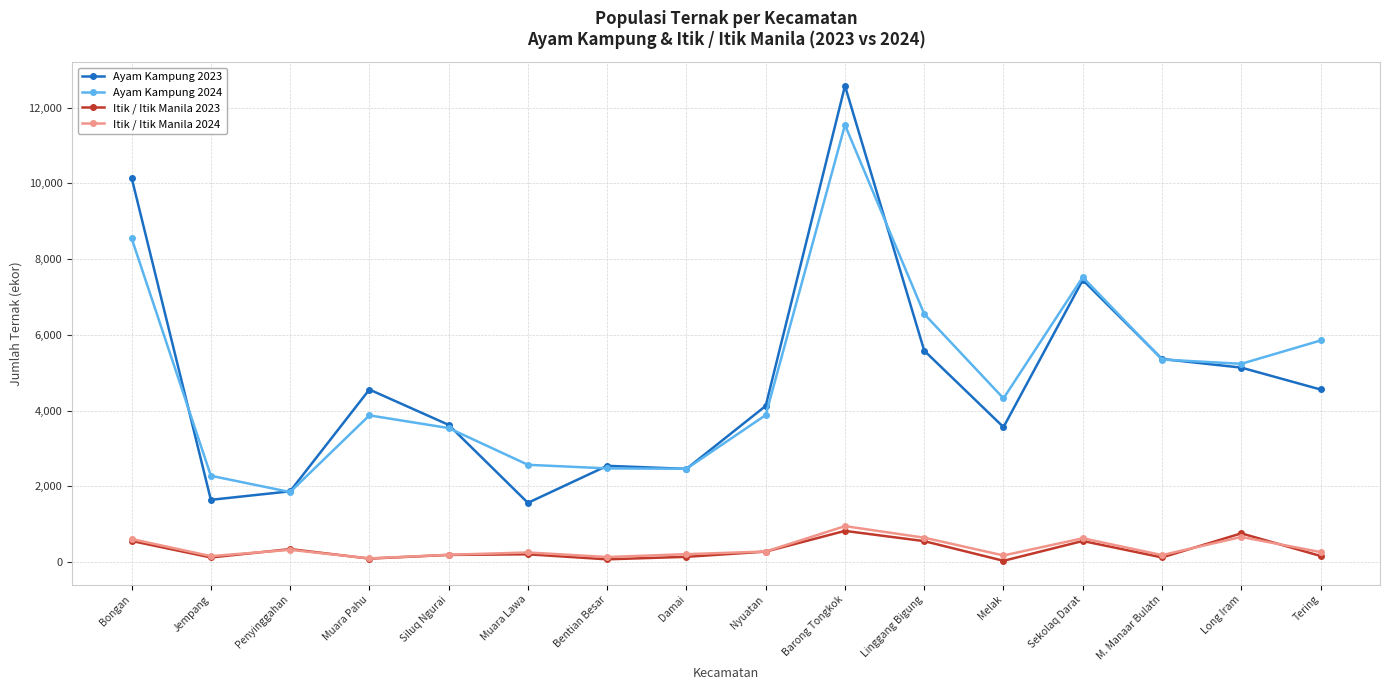

What is the label of the 14th point from the right?

Penyinggahan